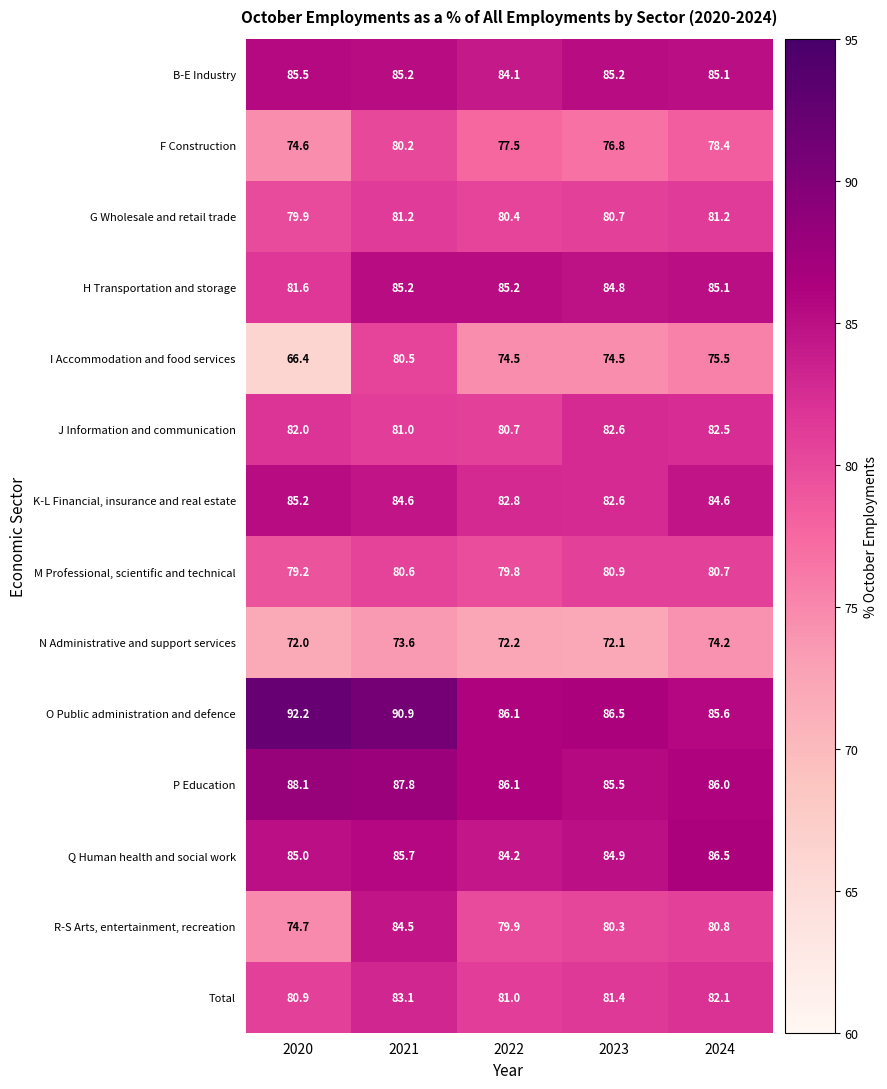

At 2020, list the series in order from smallest to largest.

I Accommodation and food services, N Administrative and support services, F Construction, R-S Arts, entertainment, recreation, M Professional, scientific and technical, G Wholesale and retail trade, Total, H Transportation and storage, J Information and communication, Q Human health and social work, K-L Financial, insurance and real estate, B-E Industry, P Education, O Public administration and defence